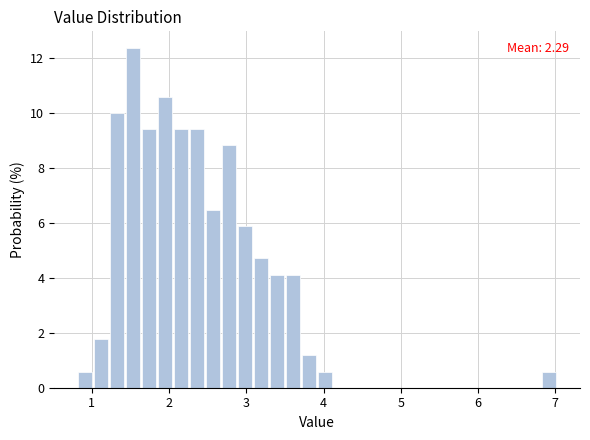

Around what value on the x-axis is the tallest bar? Give the approximate position of its centre, as read against the axis.

1.5